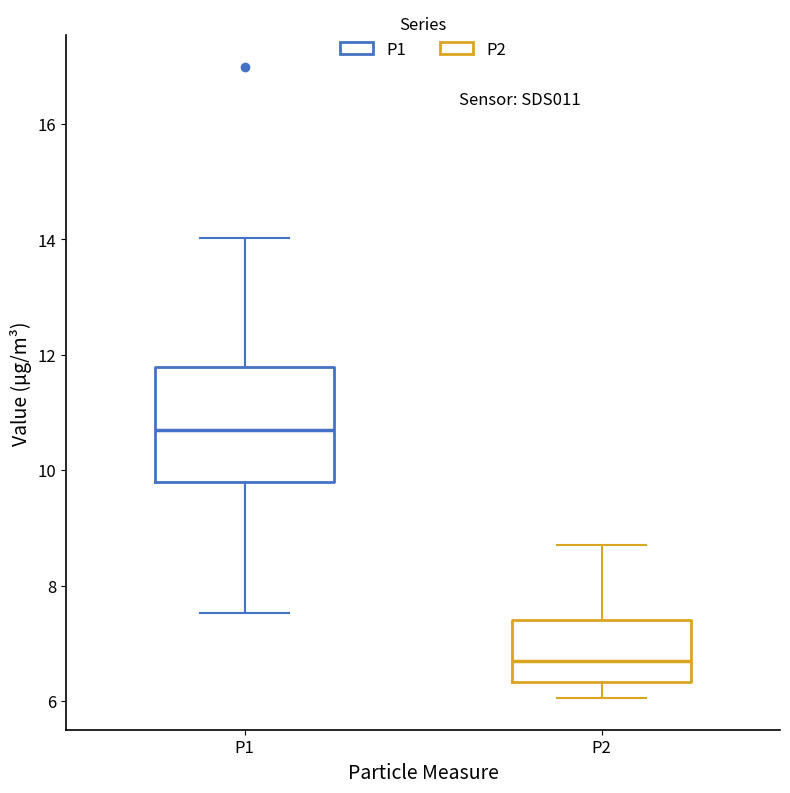

Where does the lower whisker of the box for P2 end on the y-axis? The values are not printed on the chart, so give them approximately, as read against the axis.

6.0